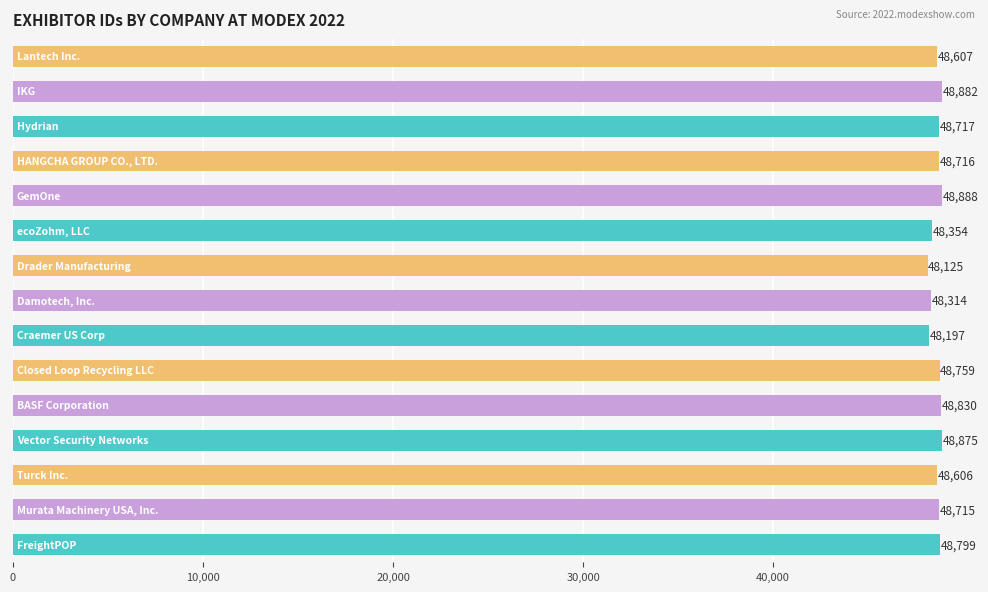

What is the sum of all values?

729384